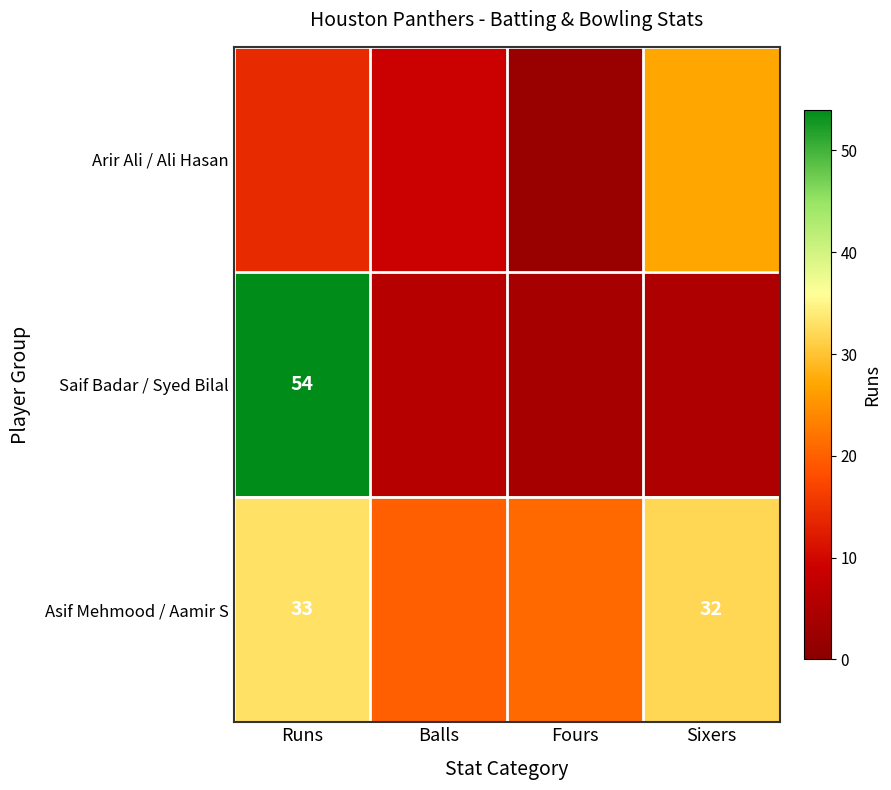

The value of Saif Badar / Syed Bilal at Runs is 19. True or false?

False